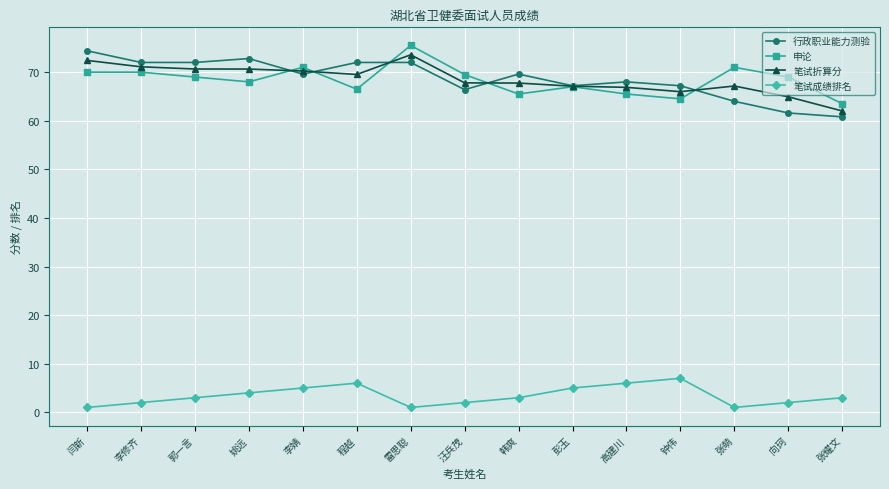

True or false: 行政职业能力测验 has more than 0 points higher than both neighbors.

True